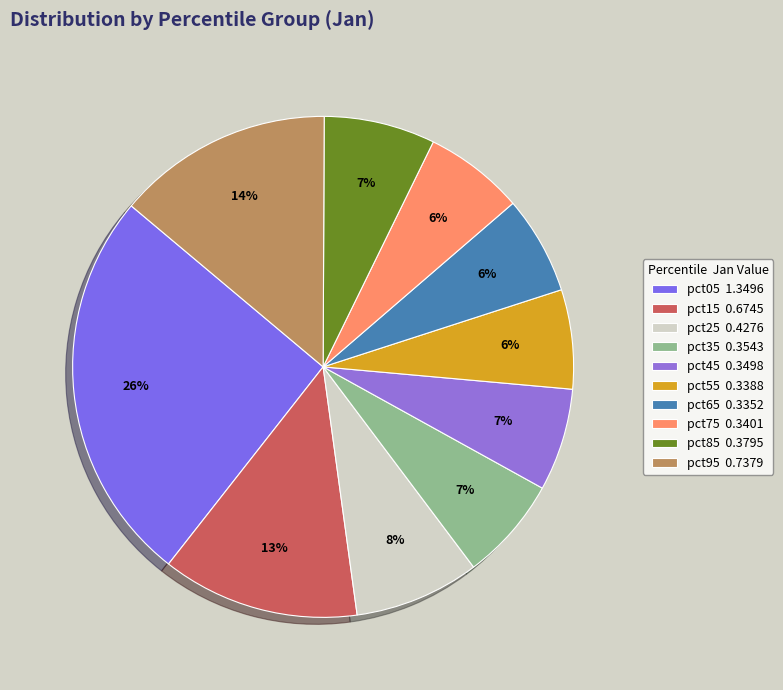

The pct35 slice represents 7% of the pie. True or false?

True